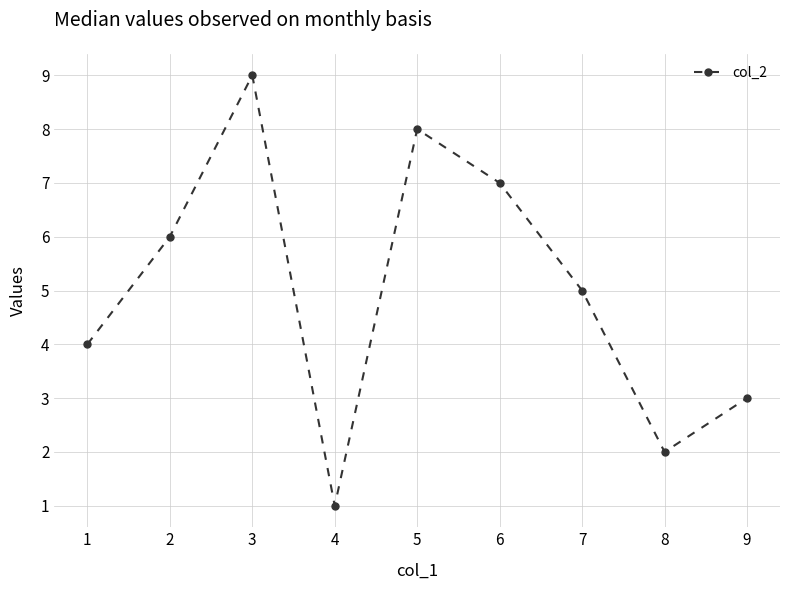

The value at 9 is 1. True or false?

False